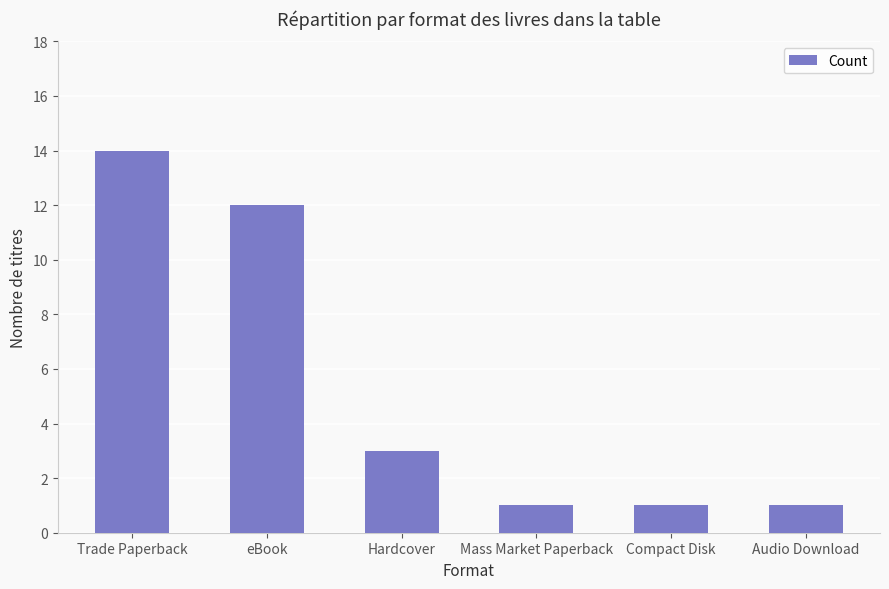

What is the difference between the second highest and minimum values?

11